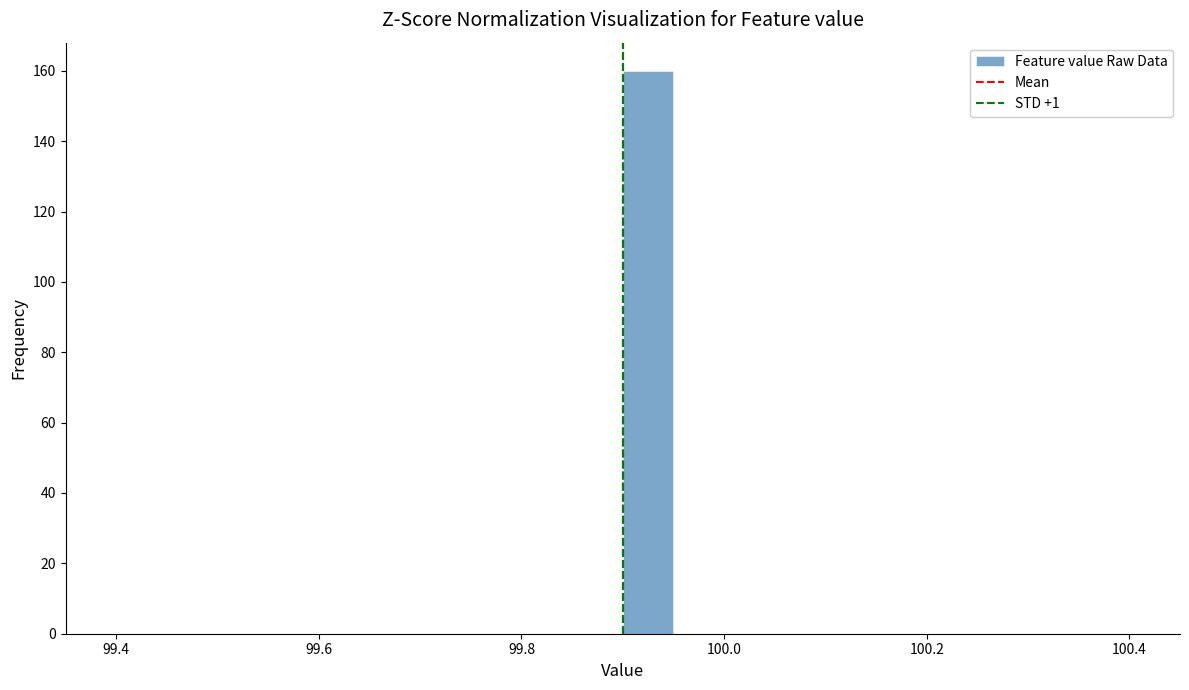

Read against the x-axis, roughly where is the centre of the tallest bar?

99.92